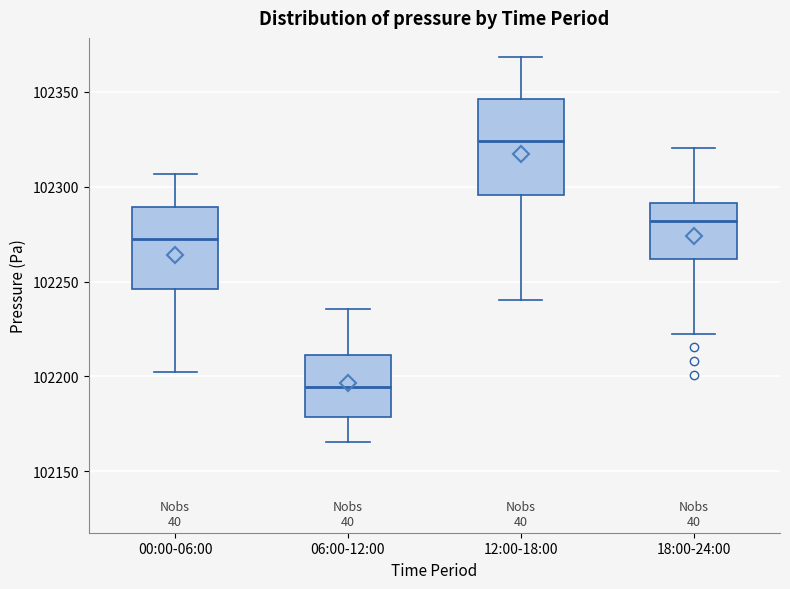

Where does the upper whisker of the box for 18:00-24:00 end on the y-axis? The values are not printed on the chart, so give them approximately, as read against the axis.

102320